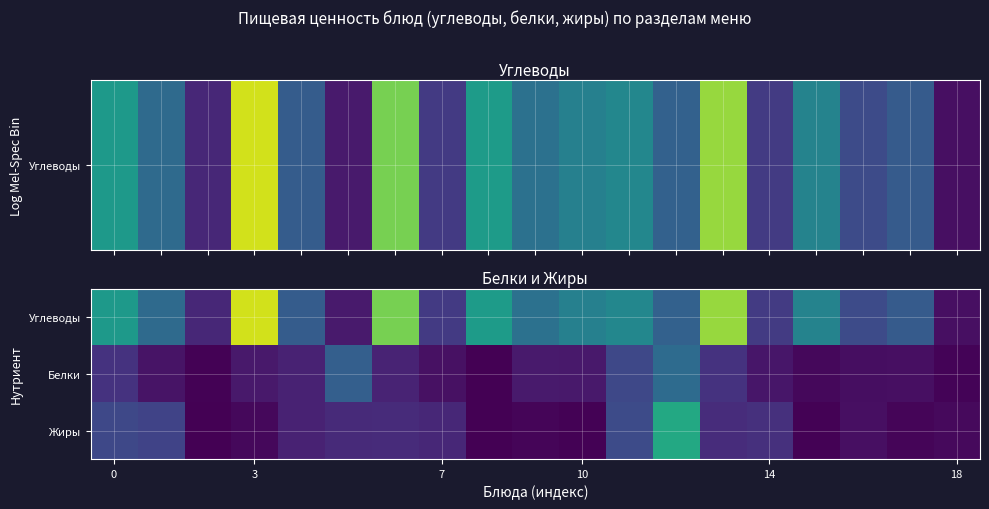

Rank the series by their maximum value, from lowest to highest.

Белки, Жиры, Углеводы